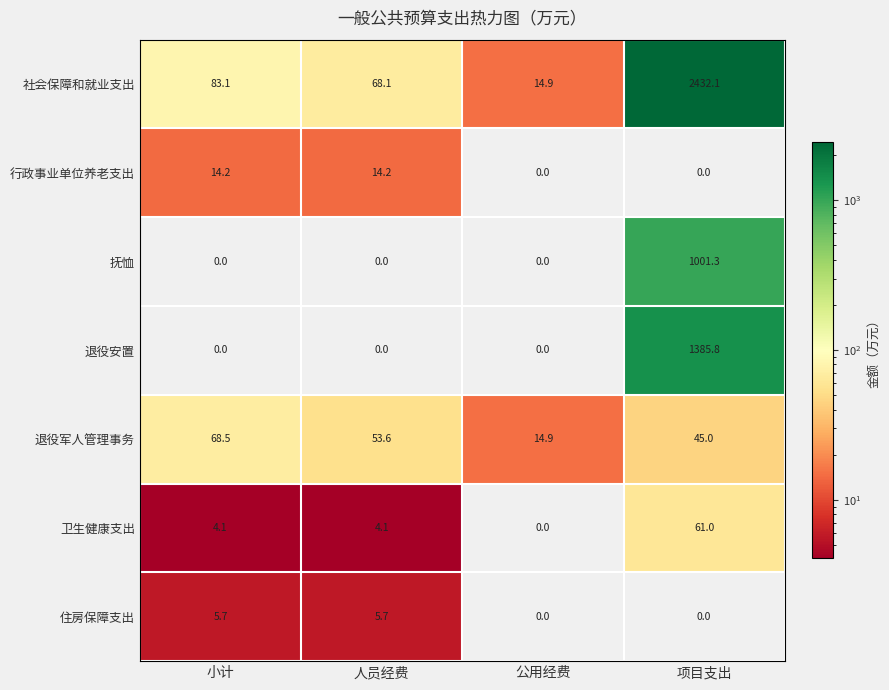

What is the difference between the maximum and minimum values in the 抚恤 series?

1001.3